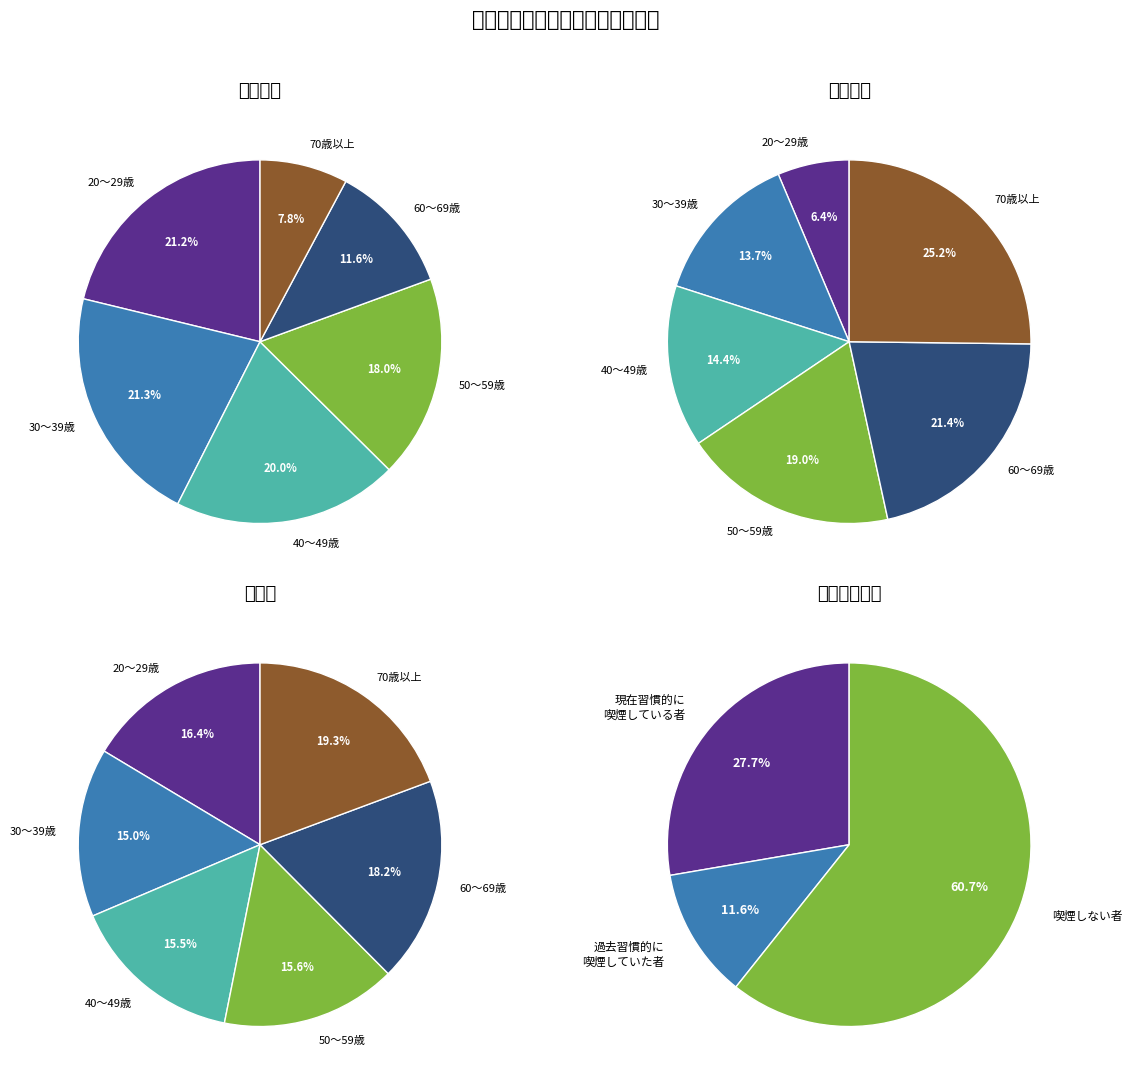

How many slices are in this pie chart?

6